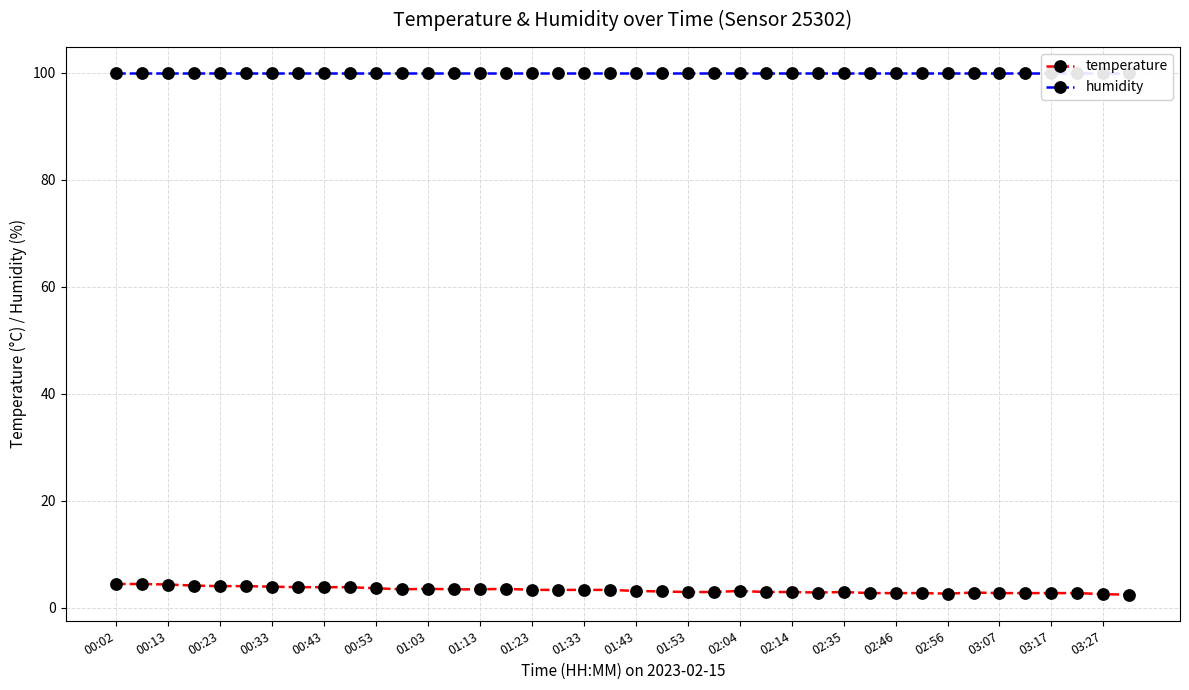

List the series in order of their peak value, highest first.

humidity, temperature